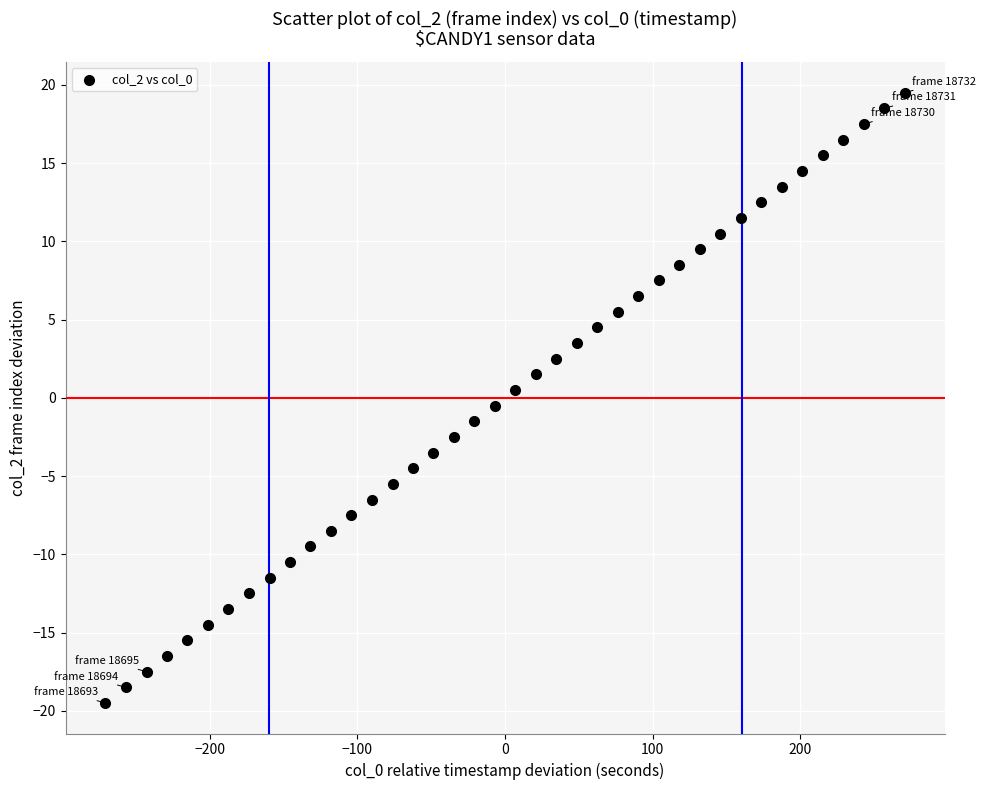

What is the range of X values (max minus min)?

541.3